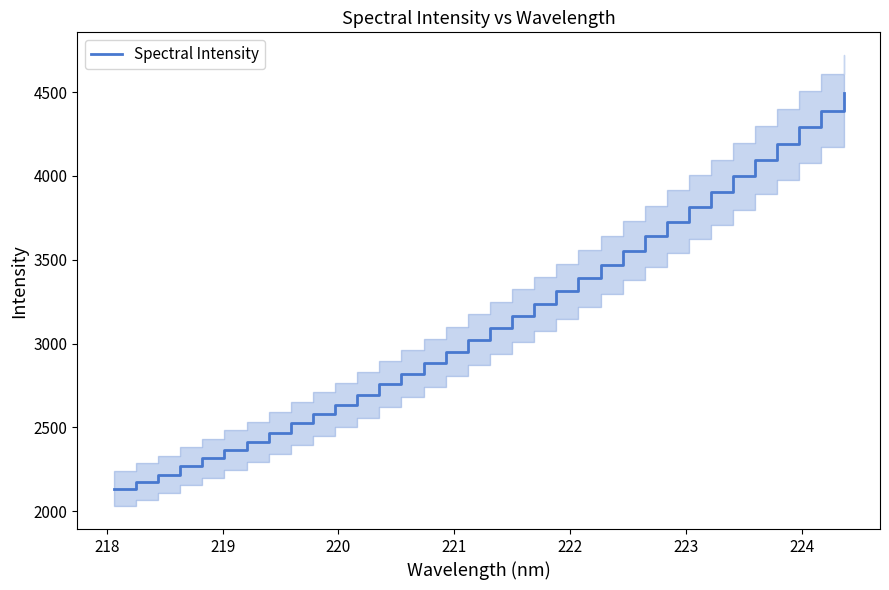

What is the maximum value for Spectral Intensity?

4497.8